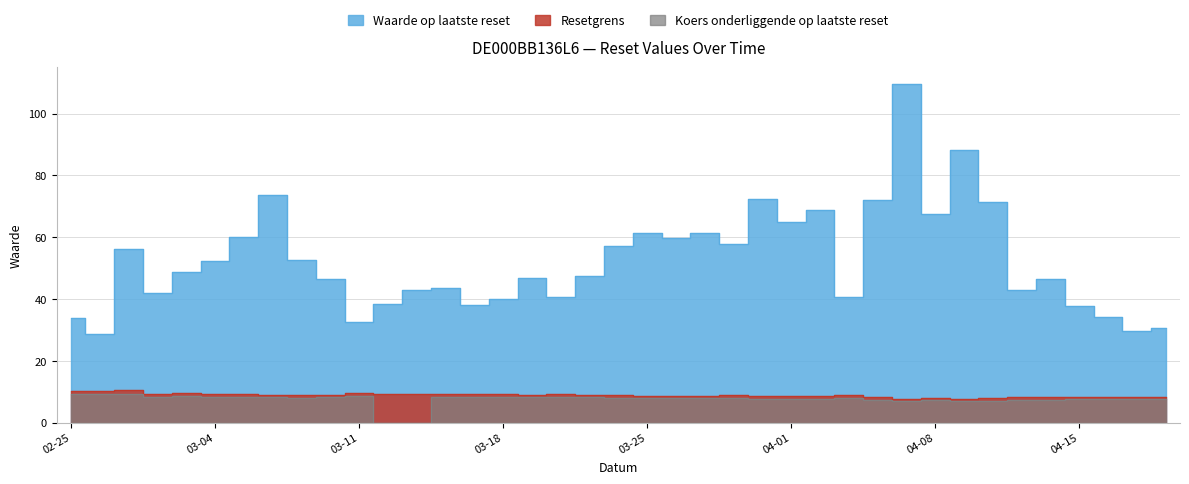

Which series changed the most between 2025-04-08 and 2025-03-21?

Waarde op laatste reset